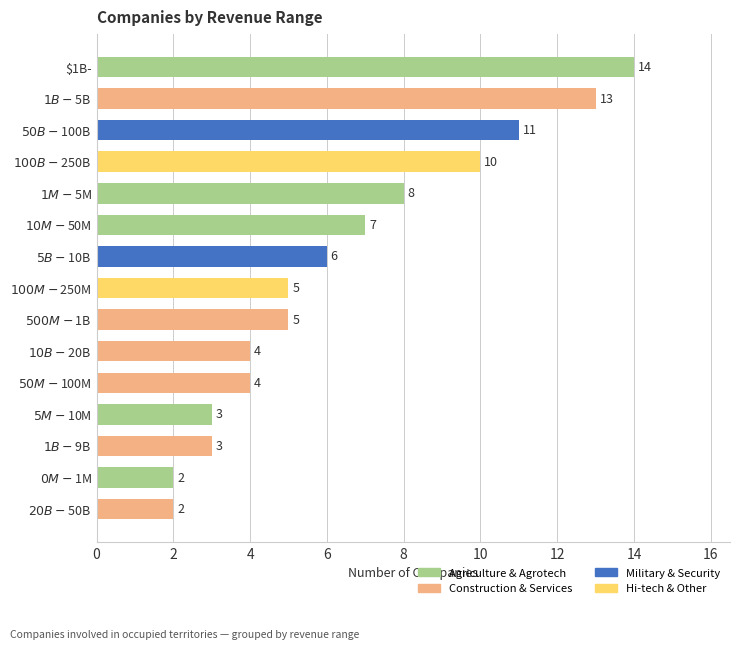

Count the number of data series in this chart.

1